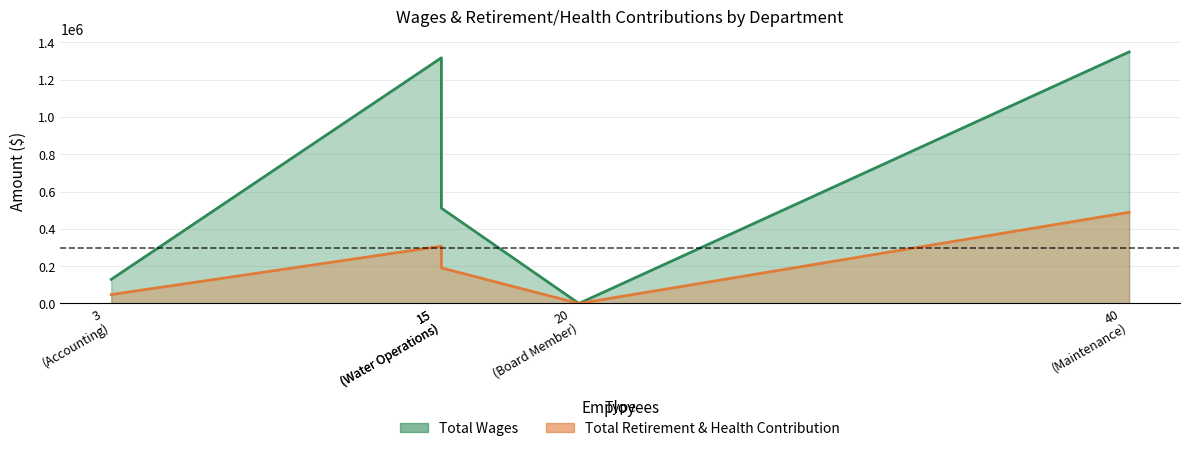

True or false: Total Retirement & Health Contribution has more than 0 points higher than both neighbors.

False